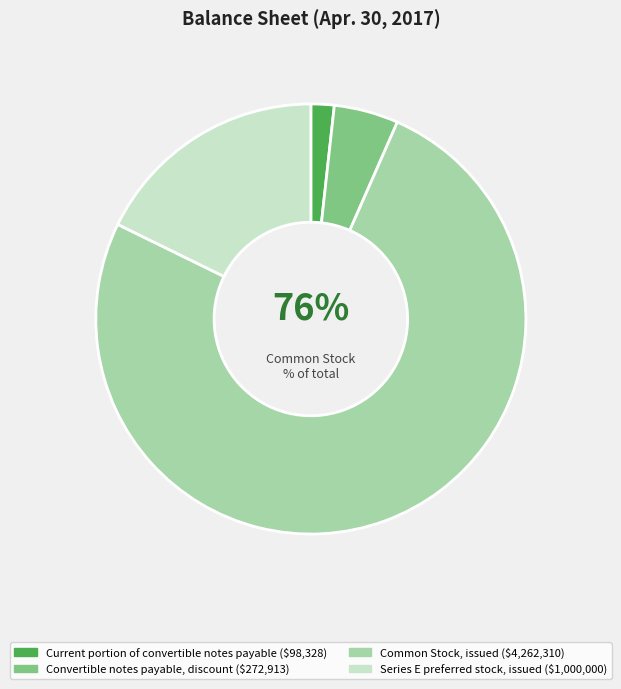

To the nearest percent, what percentage of the pie is Convertible notes
payable, discount?

5%